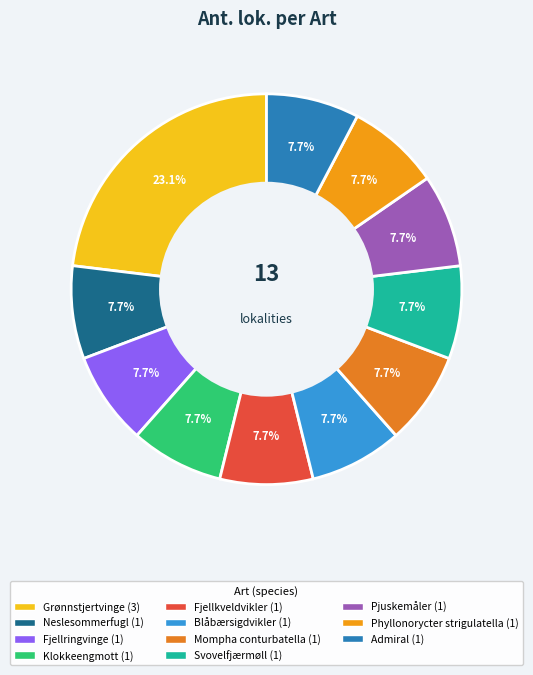

Does Svovelfjærmøll account for over 50% of the chart?

No